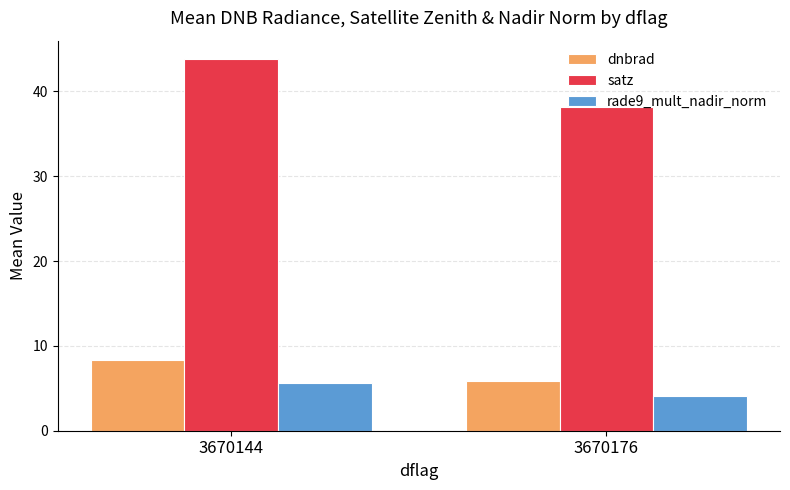

What is the smallest value displayed?

4.1